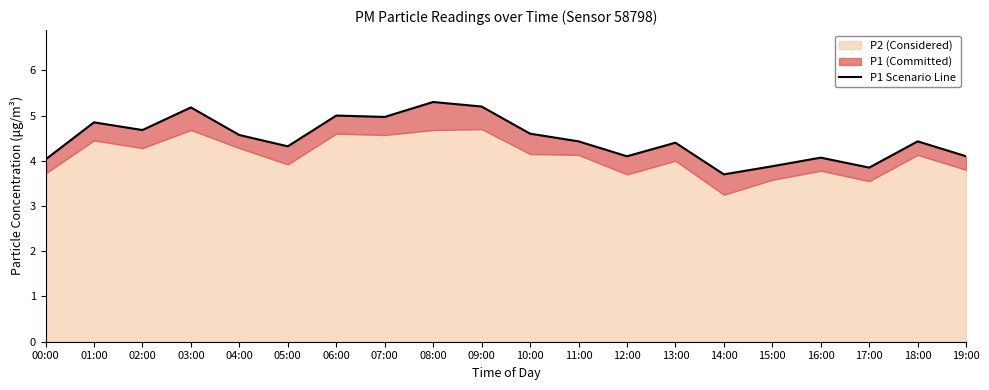

True or false: the data shows 1.0 at 15:00.

False